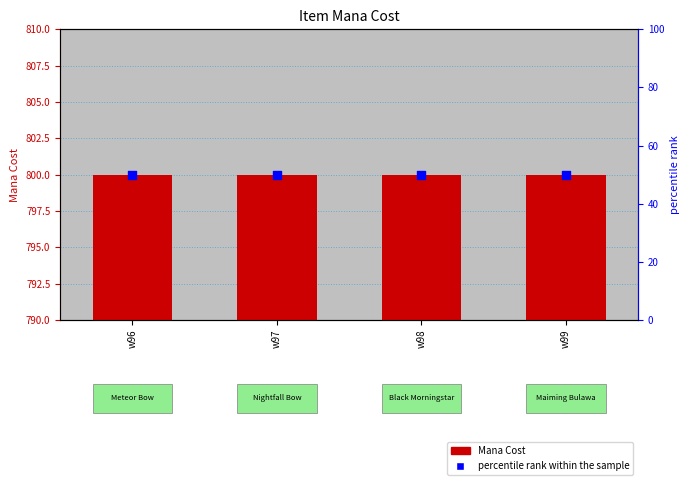

What are all the series names shown in the legend?

Mana Cost, percentile rank within the sample